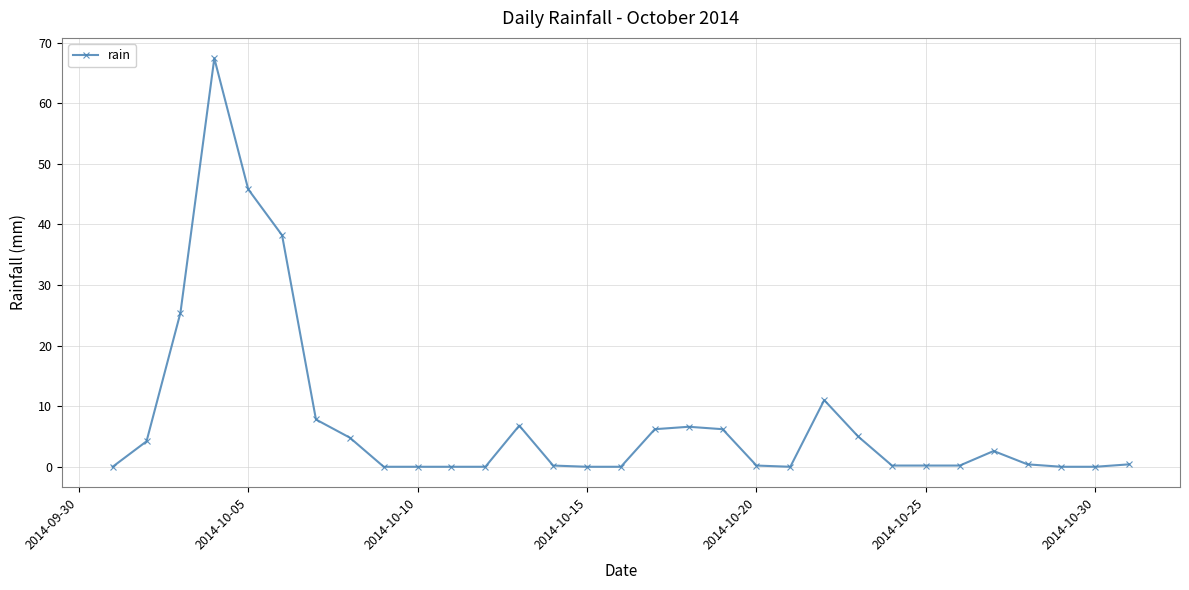

What is the maximum value shown in the chart?

67.4